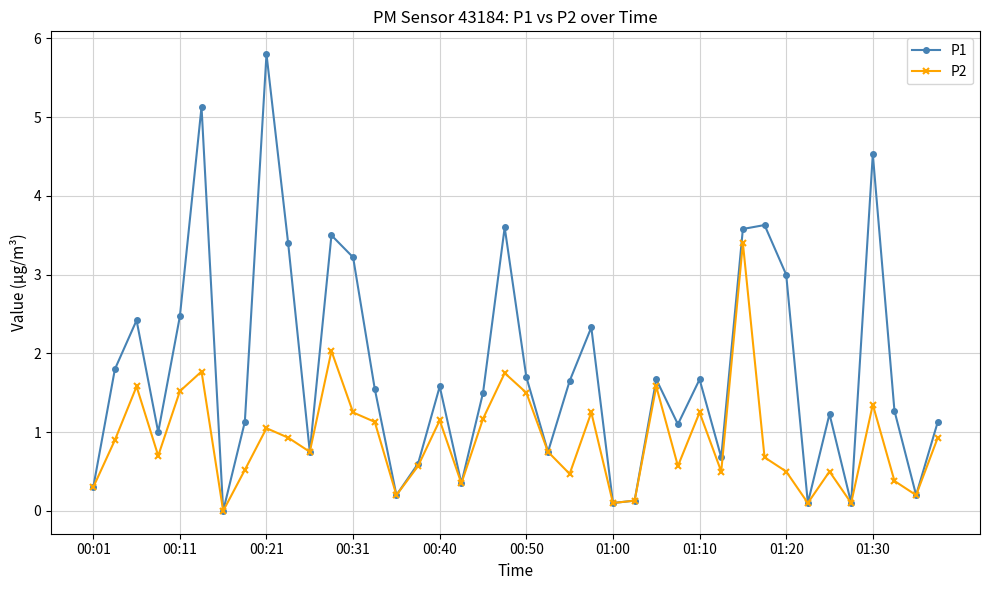

How many lines are shown in the chart?

2